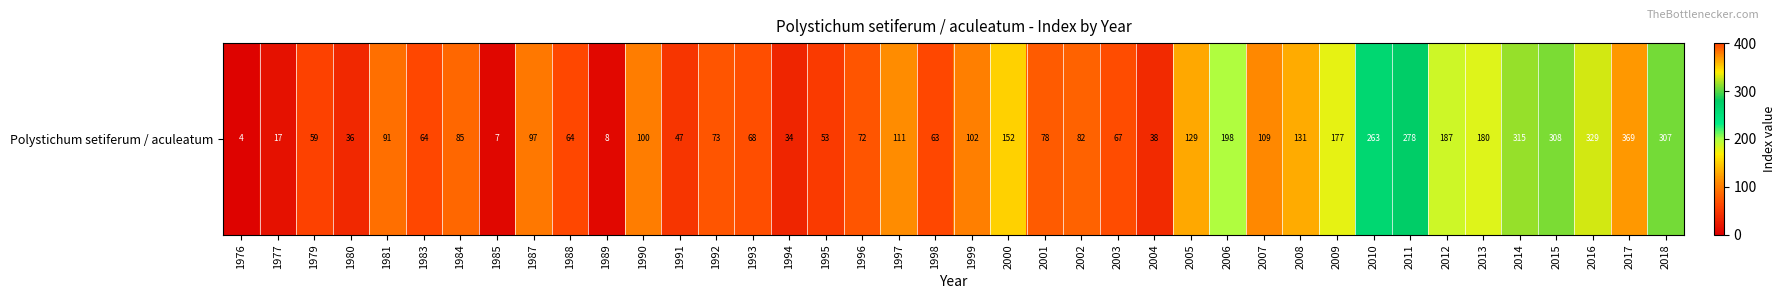

What is the ratio of the value at 2013 to the value at 1988?

2.8